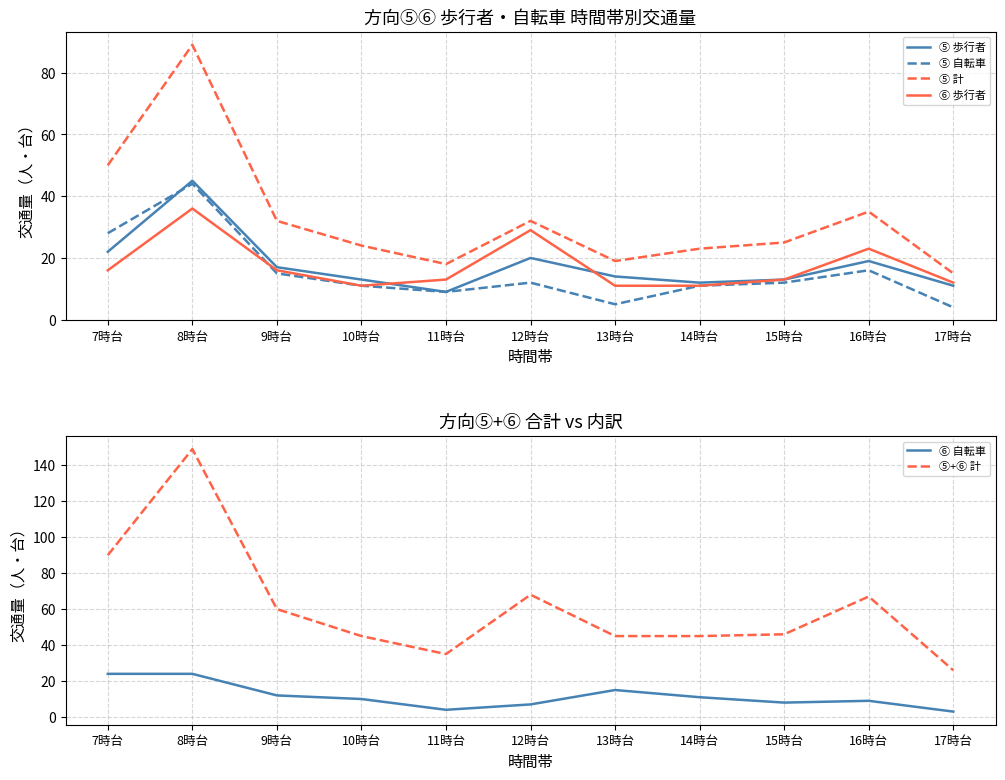

At which label does ⑤ 自転車 first exceed 12?

7時台